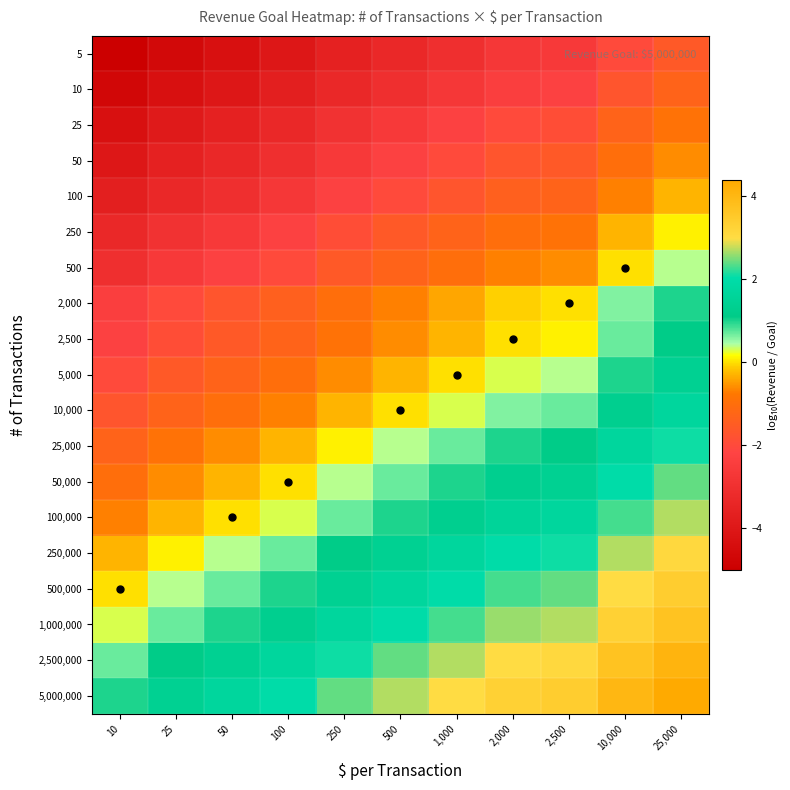

Reading right to left, what are all the values shown in this chart?

5: 25,000=-1.6	10,000=-2.0	2,500=-2.6	2,000=-2.7	1,000=-3.0	500=-3.3	250=-3.6	100=-4.0	50=-4.3	25=-4.6	10=-5.0
10: 25,000=-1.3	10,000=-1.7	2,500=-2.3	2,000=-2.4	1,000=-2.7	500=-3.0	250=-3.3	100=-3.7	50=-4.0	25=-4.3	10=-4.7
25: 25,000=-0.9	10,000=-1.3	2,500=-1.9	2,000=-2.0	1,000=-2.3	500=-2.6	250=-2.9	100=-3.3	50=-3.6	25=-3.9	10=-4.3
50: 25,000=-0.6	10,000=-1.0	2,500=-1.6	2,000=-1.7	1,000=-2.0	500=-2.3	250=-2.6	100=-3.0	50=-3.3	25=-3.6	10=-4.0
100: 25,000=-0.3	10,000=-0.7	2,500=-1.3	2,000=-1.4	1,000=-1.7	500=-2.0	250=-2.3	100=-2.7	50=-3.0	25=-3.3	10=-3.7
250: 25,000=0.1	10,000=-0.3	2,500=-0.9	2,000=-1.0	1,000=-1.3	500=-1.6	250=-1.9	100=-2.3	50=-2.6	25=-2.9	10=-3.3
500: 25,000=0.4	10,000=0.0	2,500=-0.6	2,000=-0.7	1,000=-1.0	500=-1.3	250=-1.6	100=-2.0	50=-2.3	25=-2.6	10=-3.0
2,000: 25,000=1.0	10,000=0.6	2,500=0.0	2,000=-0.1	1,000=-0.4	500=-0.7	250=-1.0	100=-1.4	50=-1.7	25=-2.0	10=-2.4
2,500: 25,000=1.1	10,000=0.7	2,500=0.1	2,000=0.0	1,000=-0.3	500=-0.6	250=-0.9	100=-1.3	50=-1.6	25=-1.9	10=-2.3
5,000: 25,000=1.4	10,000=1.0	2,500=0.4	2,000=0.3	1,000=0.0	500=-0.3	250=-0.6	100=-1.0	50=-1.3	25=-1.6	10=-2.0
10,000: 25,000=1.7	10,000=1.3	2,500=0.7	2,000=0.6	1,000=0.3	500=0.0	250=-0.3	100=-0.7	50=-1.0	25=-1.3	10=-1.7
25,000: 25,000=2.1	10,000=1.7	2,500=1.1	2,000=1.0	1,000=0.7	500=0.4	250=0.1	100=-0.3	50=-0.6	25=-0.9	10=-1.3
50,000: 25,000=2.4	10,000=2.0	2,500=1.4	2,000=1.3	1,000=1.0	500=0.7	250=0.4	100=0.0	50=-0.3	25=-0.6	10=-1.0
100,000: 25,000=2.7	10,000=2.3	2,500=1.7	2,000=1.6	1,000=1.3	500=1.0	250=0.7	100=0.3	50=0.0	25=-0.3	10=-0.7
250,000: 25,000=3.1	10,000=2.7	2,500=2.1	2,000=2.0	1,000=1.7	500=1.4	250=1.1	100=0.7	50=0.4	25=0.1	10=-0.3
500,000: 25,000=3.4	10,000=3.0	2,500=2.4	2,000=2.3	1,000=2.0	500=1.7	250=1.4	100=1.0	50=0.7	25=0.4	10=0.0
1,000,000: 25,000=3.7	10,000=3.3	2,500=2.7	2,000=2.6	1,000=2.3	500=2.0	250=1.7	100=1.3	50=1.0	25=0.7	10=0.3
2,500,000: 25,000=4.1	10,000=3.7	2,500=3.1	2,000=3.0	1,000=2.7	500=2.4	250=2.1	100=1.7	50=1.4	25=1.1	10=0.7
5,000,000: 25,000=4.4	10,000=4.0	2,500=3.4	2,000=3.3	1,000=3.0	500=2.7	250=2.4	100=2.0	50=1.7	25=1.4	10=1.0